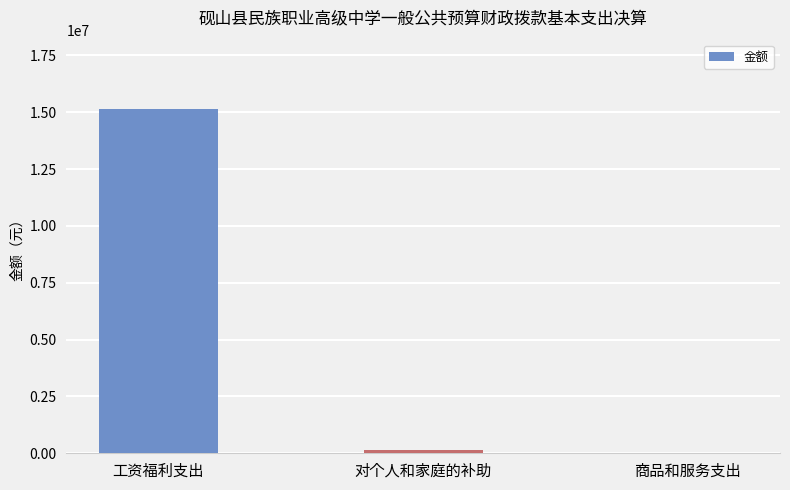

What is the maximum value shown in the chart?

15158556.1